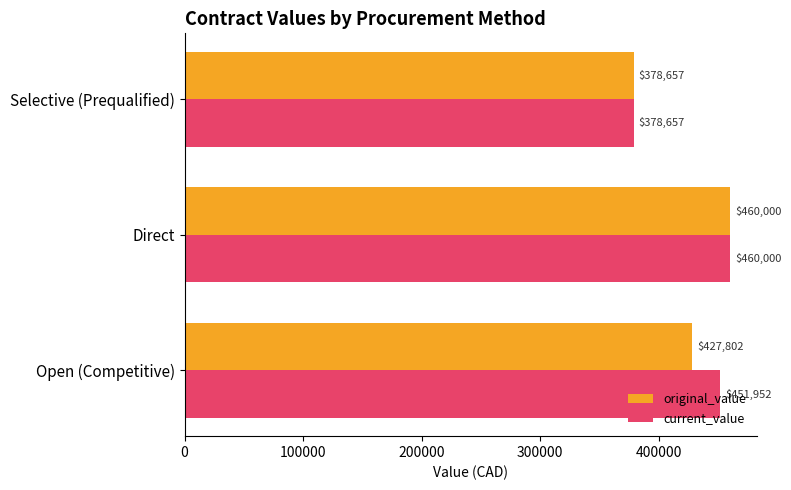

True or false: current_value has a value of 378657.4 at Selective (Prequalified).

True